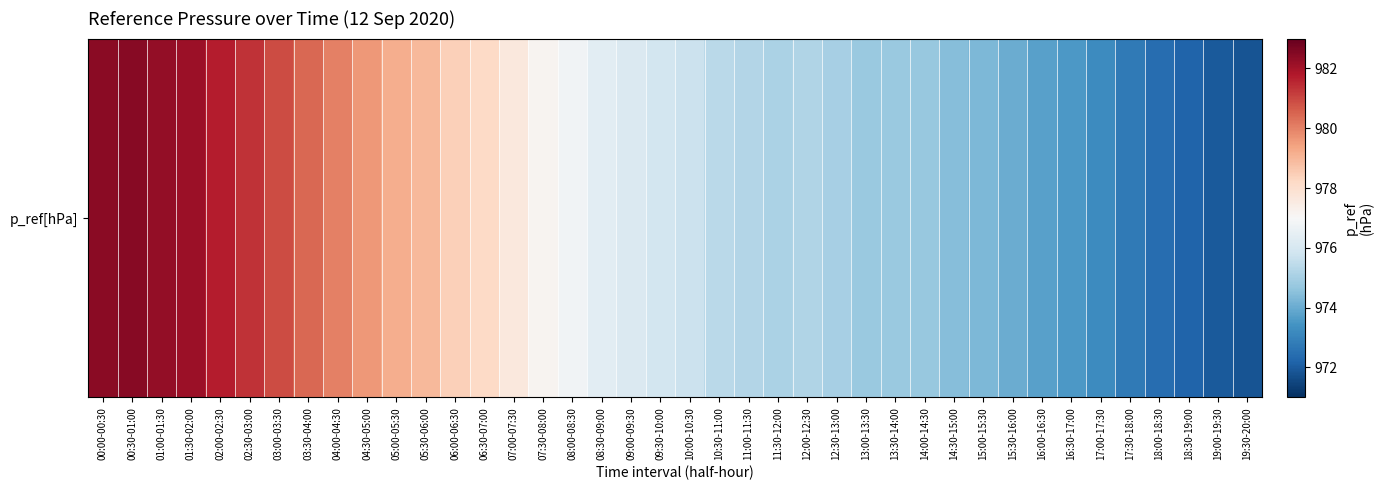

What is the sum of all values?

39068.4